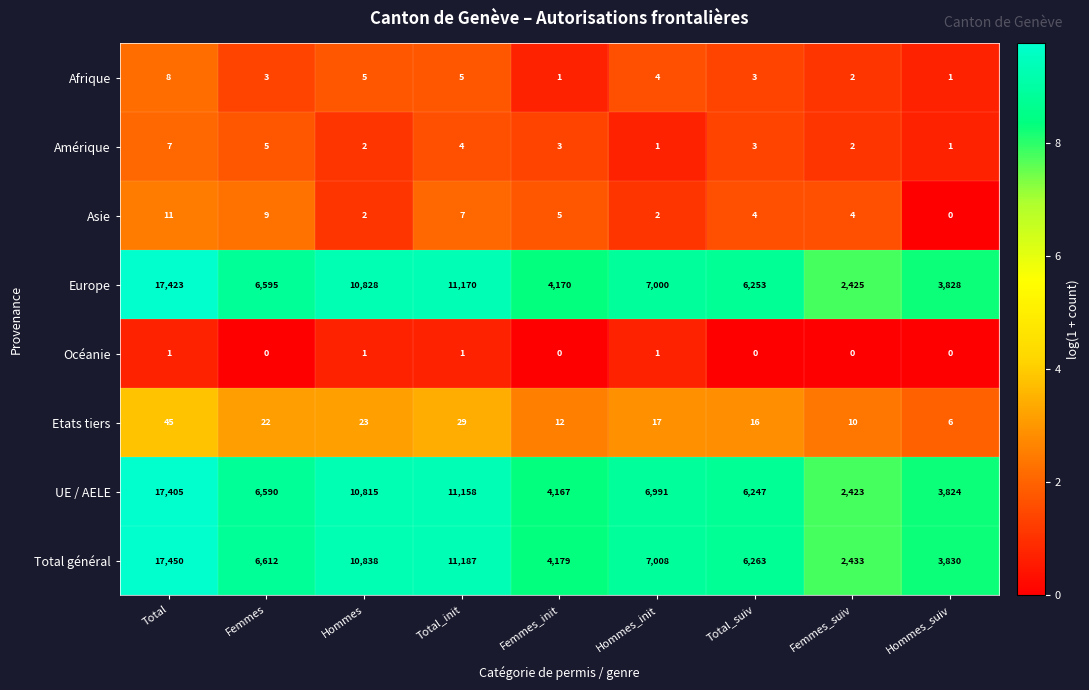

What is the total value across all series at Total?

52350